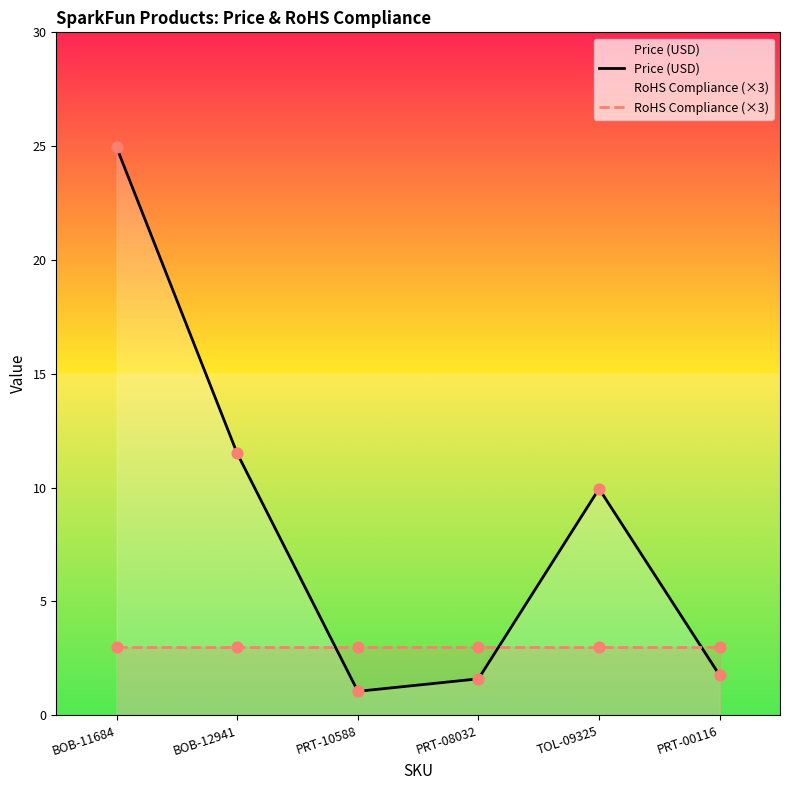

Is the value of Price (USD) at PRT-08032 greater than the value of RoHS Compliance (×3) at TOL-09325?

No